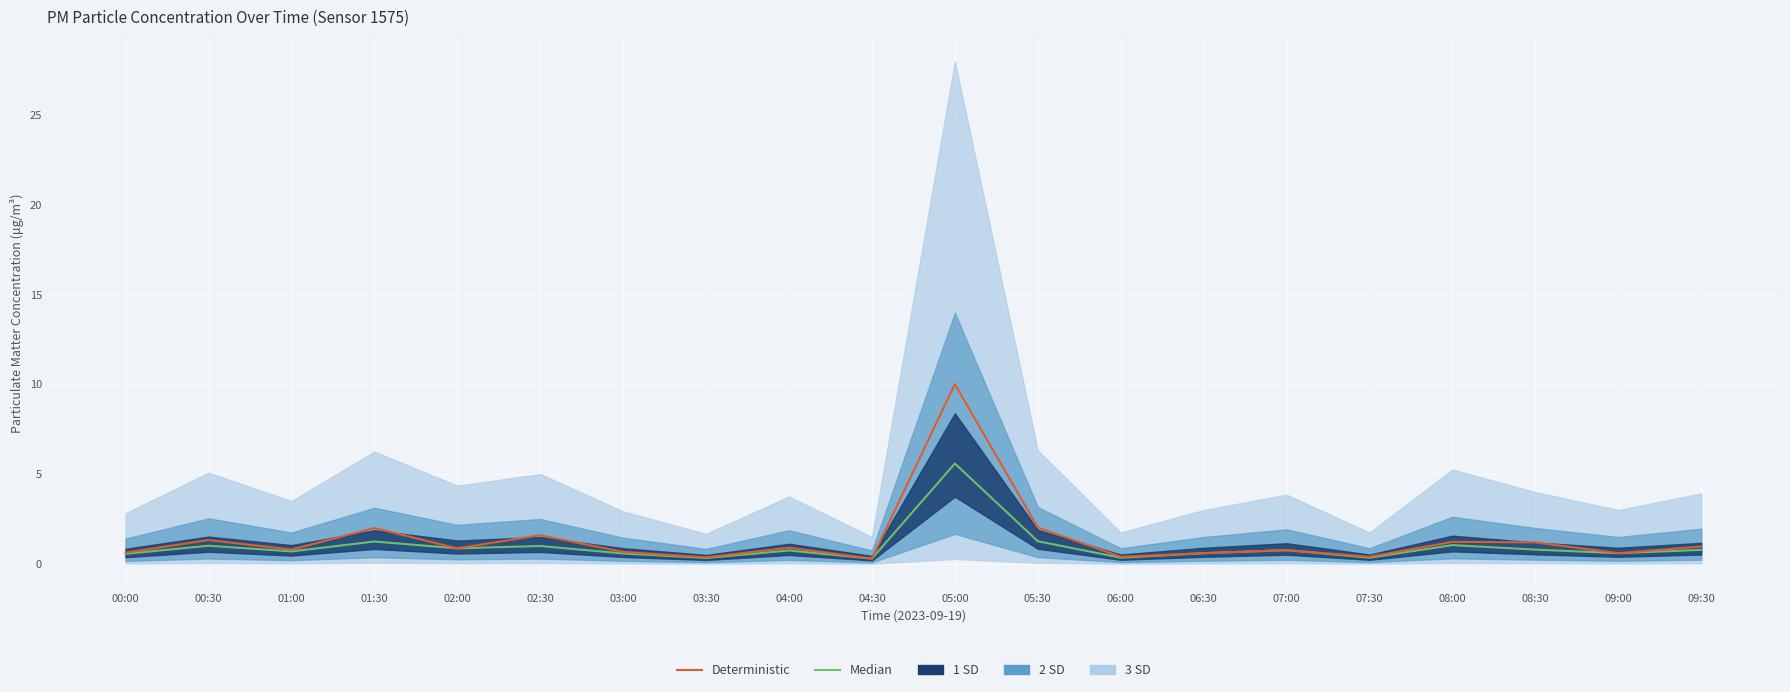

What is the label of the 5th point from the left?

02:00